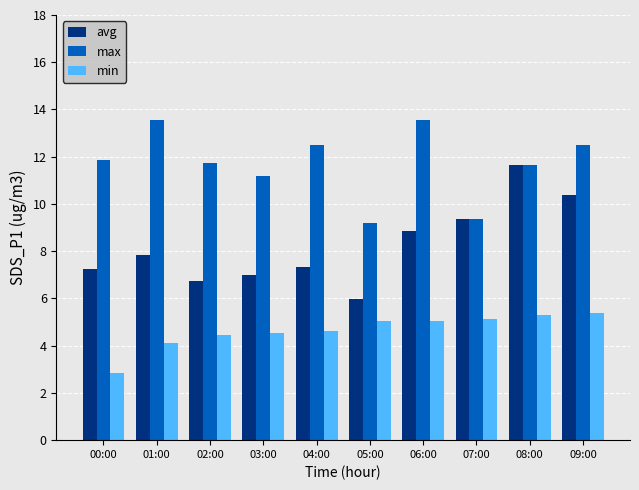

What is the average value of the avg series?

8.2